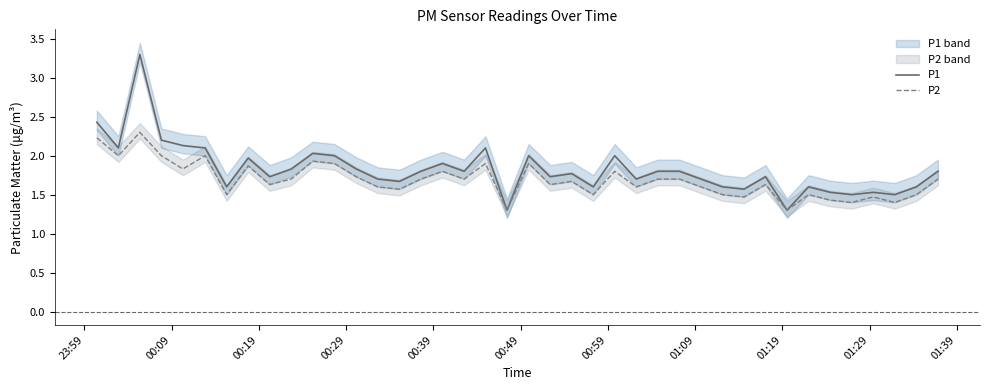

The P2 series shows 2.9 at 24. True or false?

False